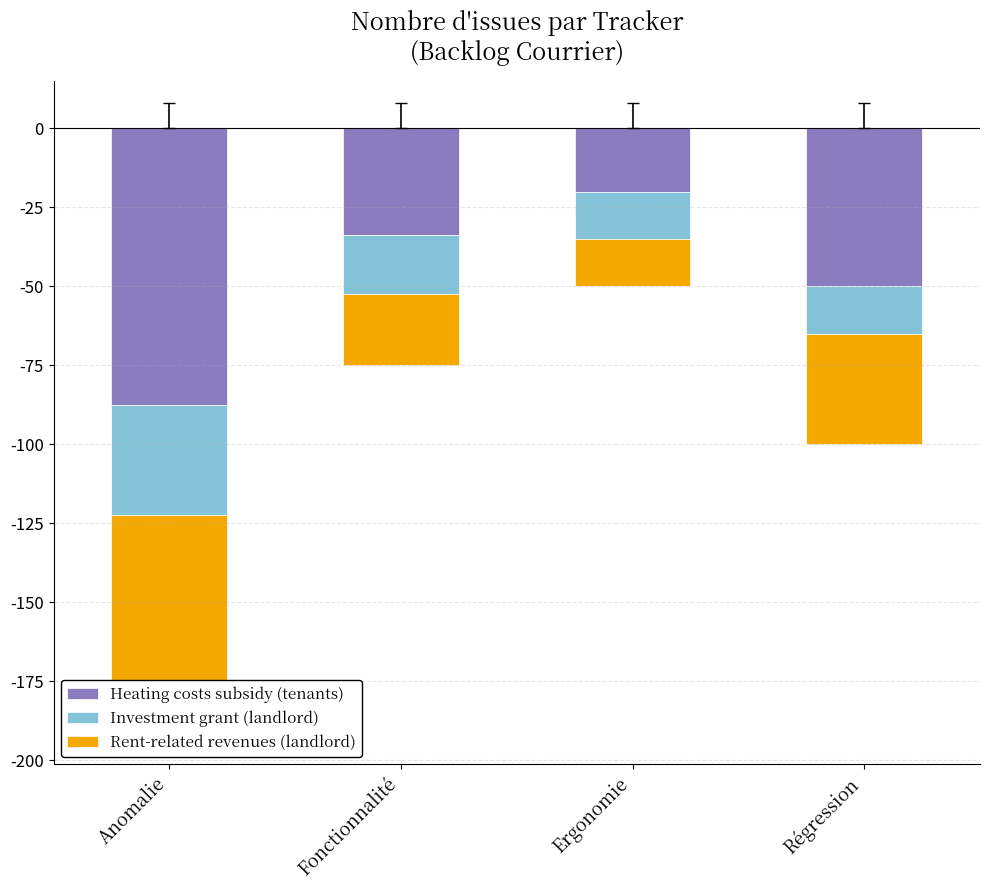

True or false: Investment grant (landlord) has a value of -11.7 at Fonctionnalité.

False